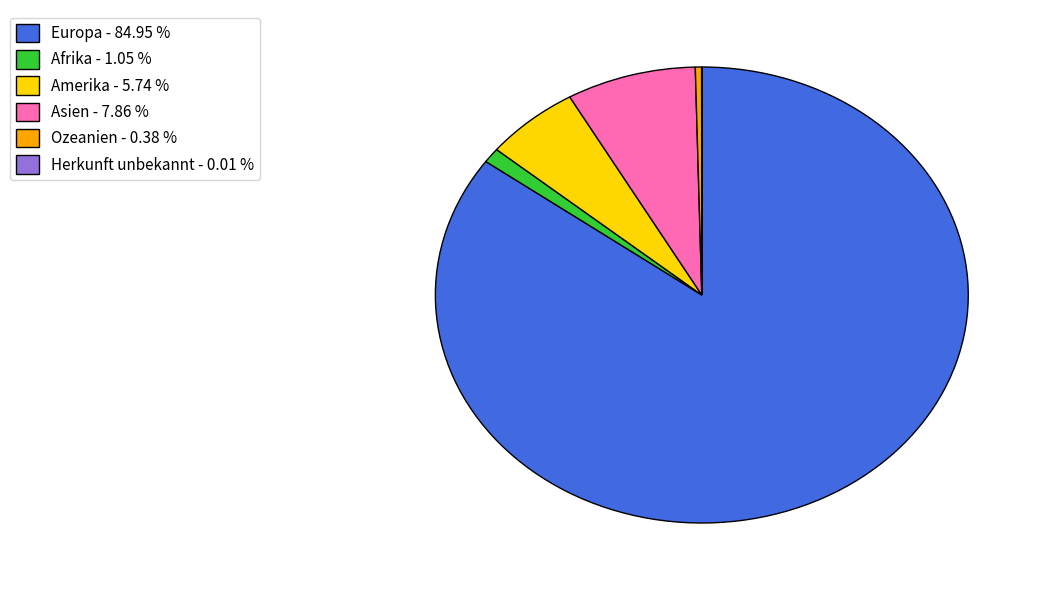

Is the sum of Amerika - 5.74 % and Afrika - 1.05 % greater than half?

No